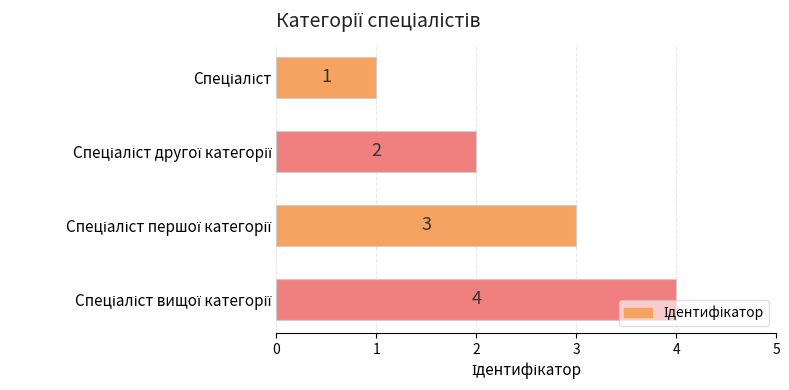

Count the values in the range 2 to 4.

3